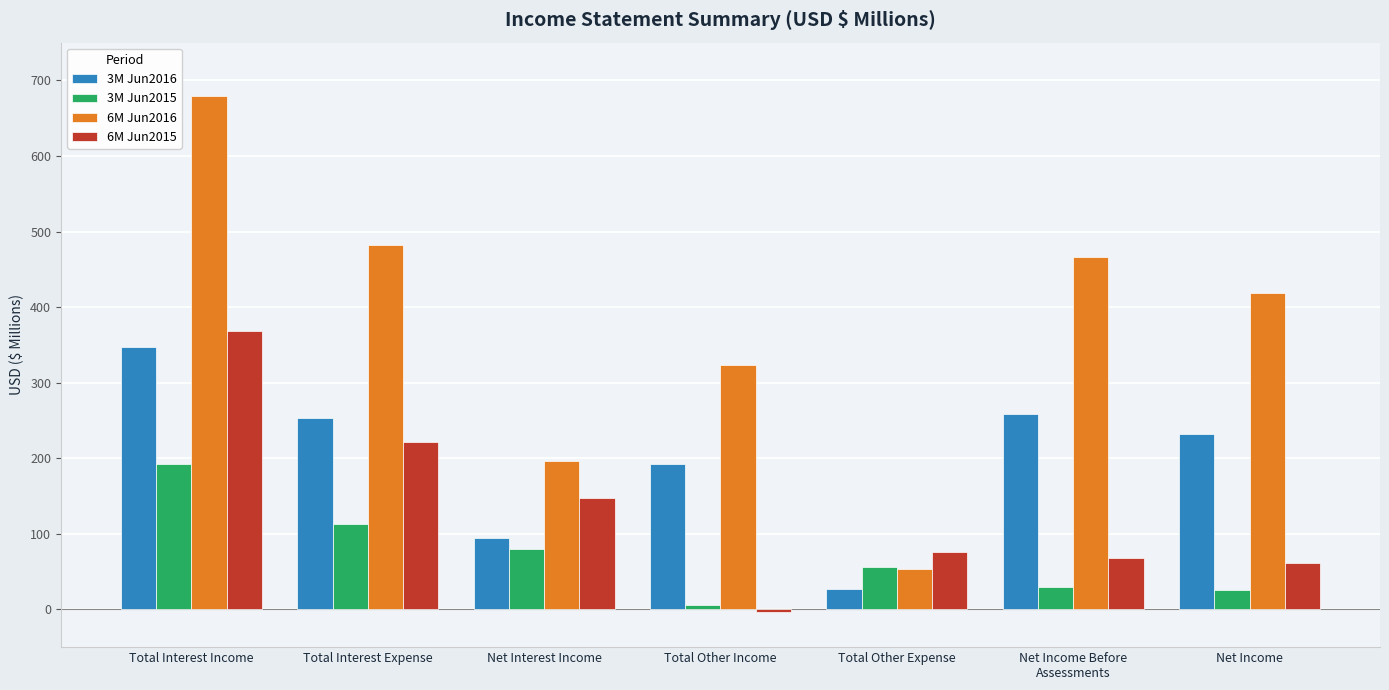

At how many categories does at least one series exceed 339?

4